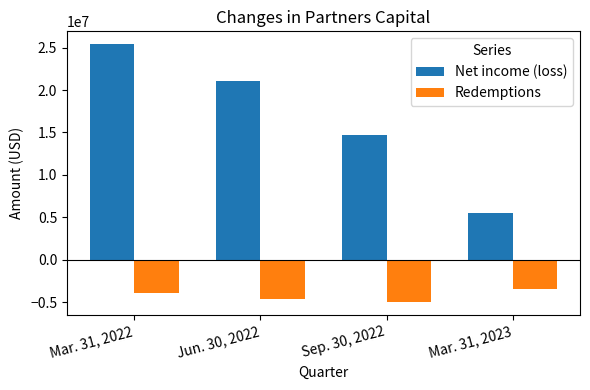

What are all the series names shown in the legend?

Net income (loss), Redemptions